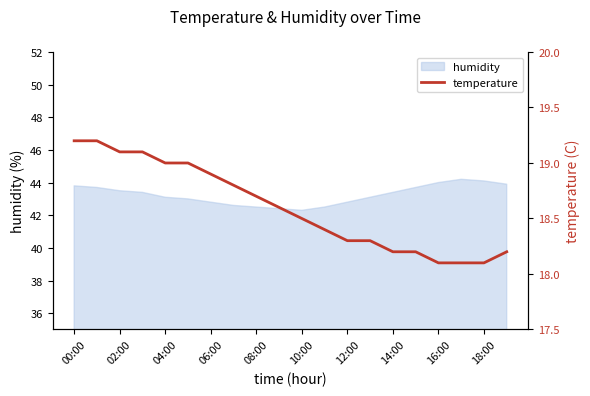

True or false: the data shows 32.3 at 11.

False